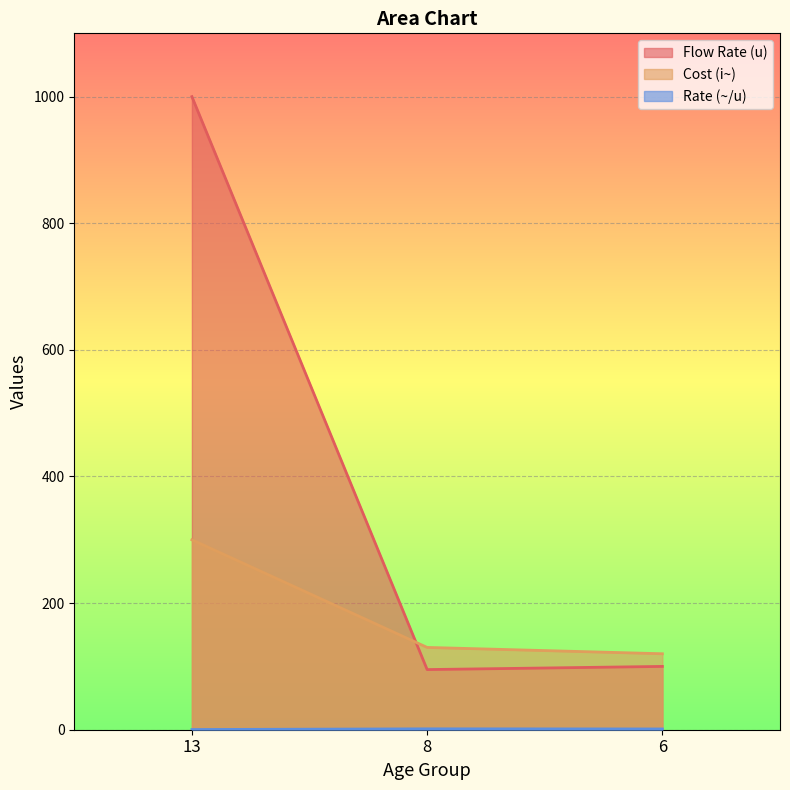

List the series in order of their peak value, lowest first.

Rate (~/u), Cost (i~), Flow Rate (u)